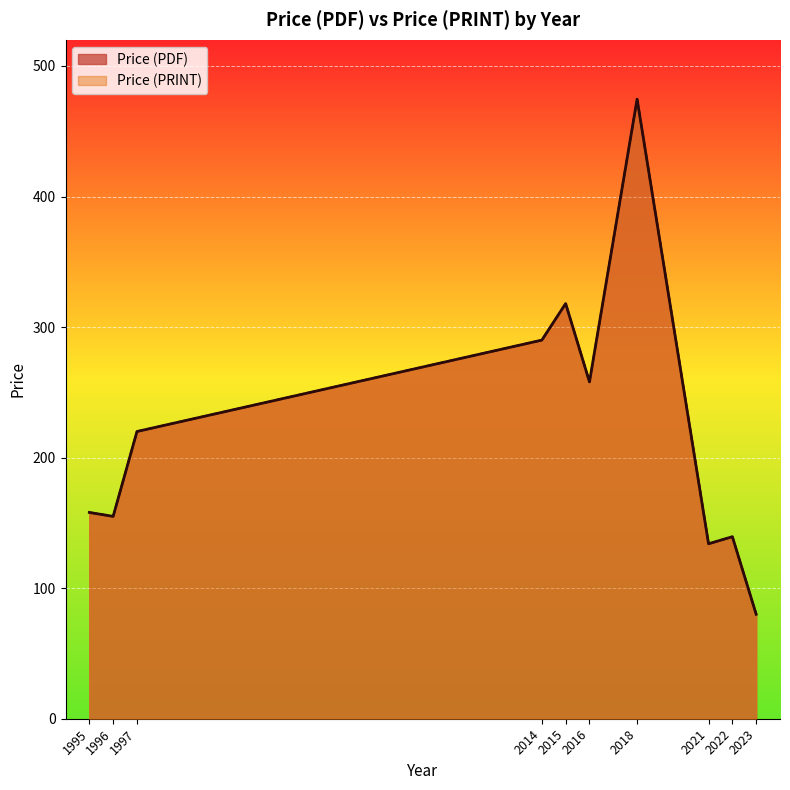

True or false: Price (PDF) has a value of 178.3 at 2015.

False